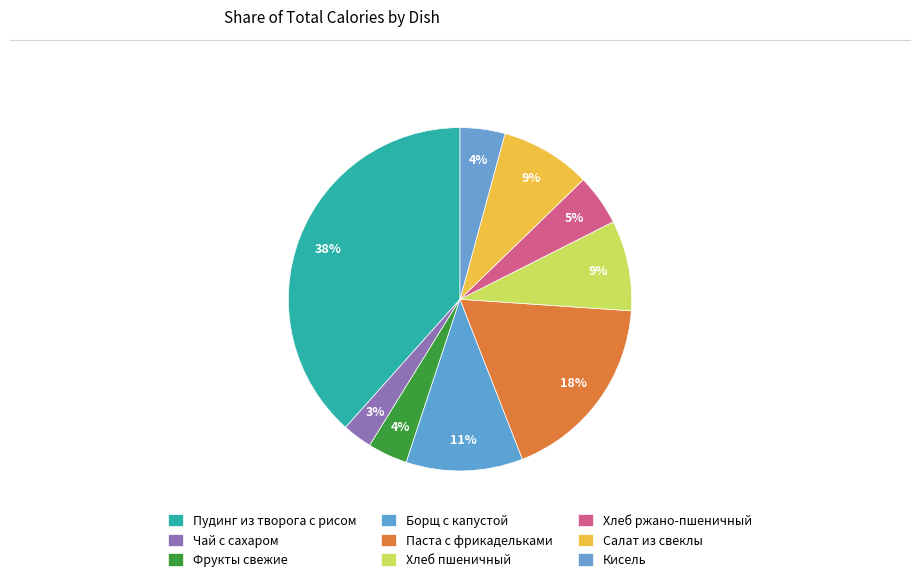

Does Хлеб пшеничный represent more than half of the total?

No